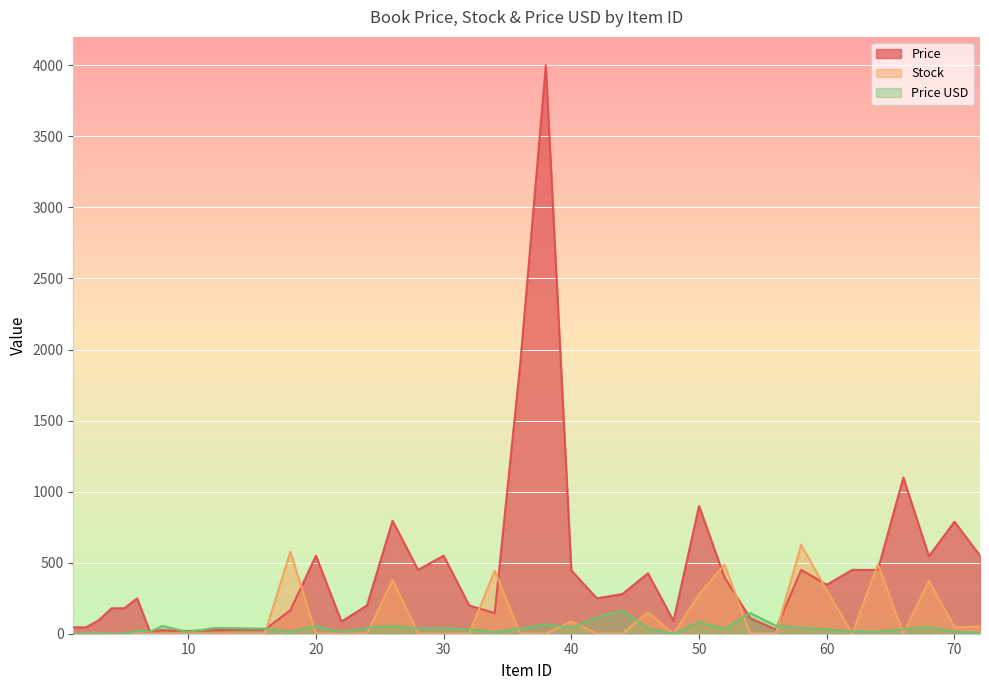

How many lines are shown in the chart?

3